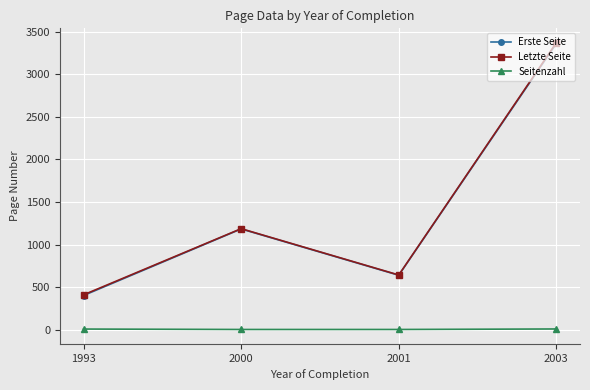

What is the average value of the Seitenzahl series?

6